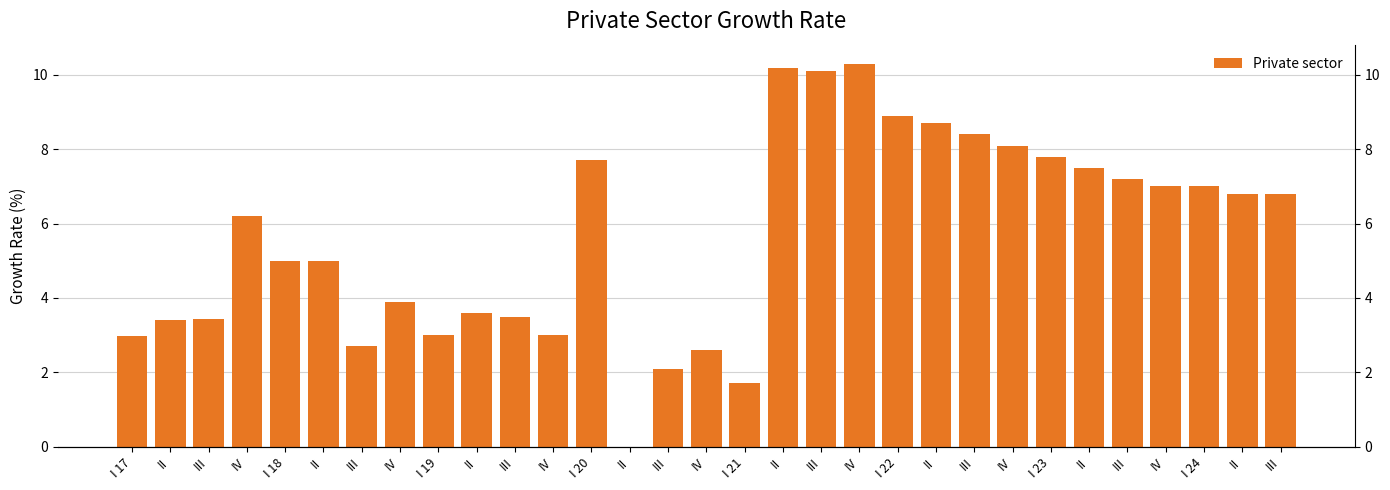

What is the difference between the values at I 18 and II?

5.2